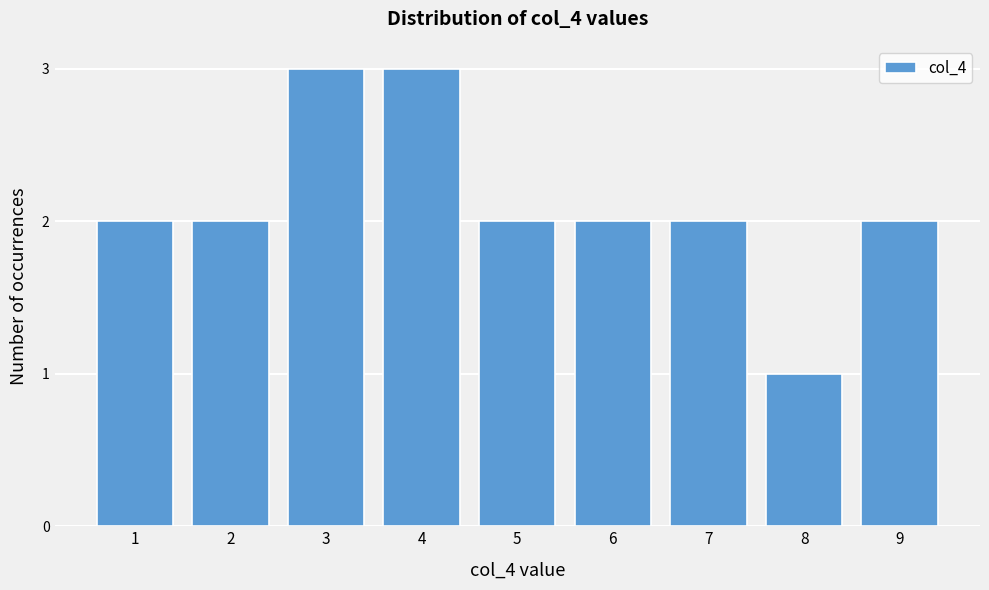

Reading left to right, extract all data points from this chart.

2	2	3	3	2	2	2	1	2